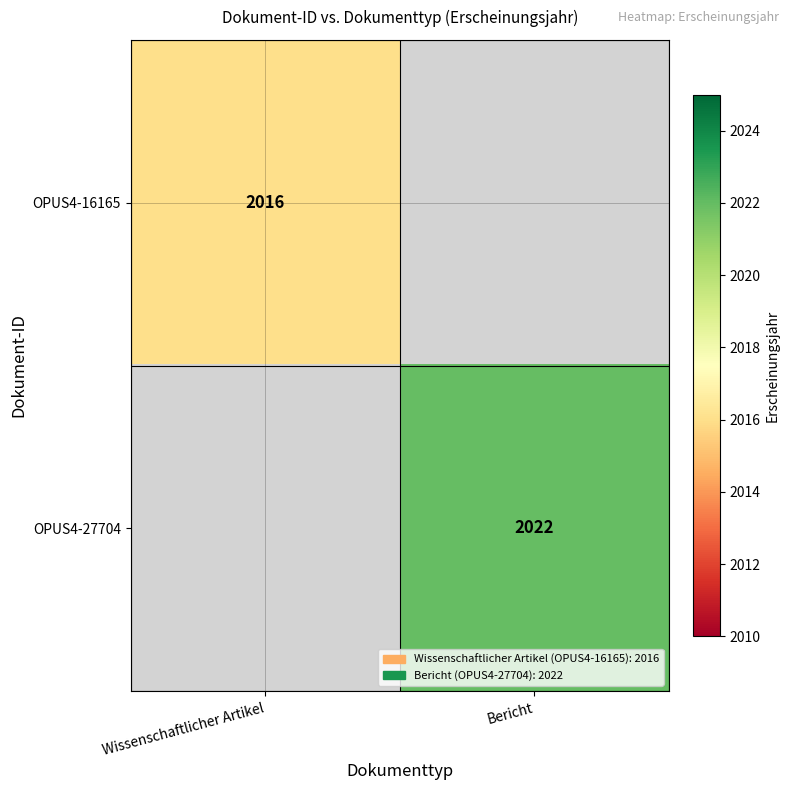

At how many categories does at least one series exceed 2018?

1